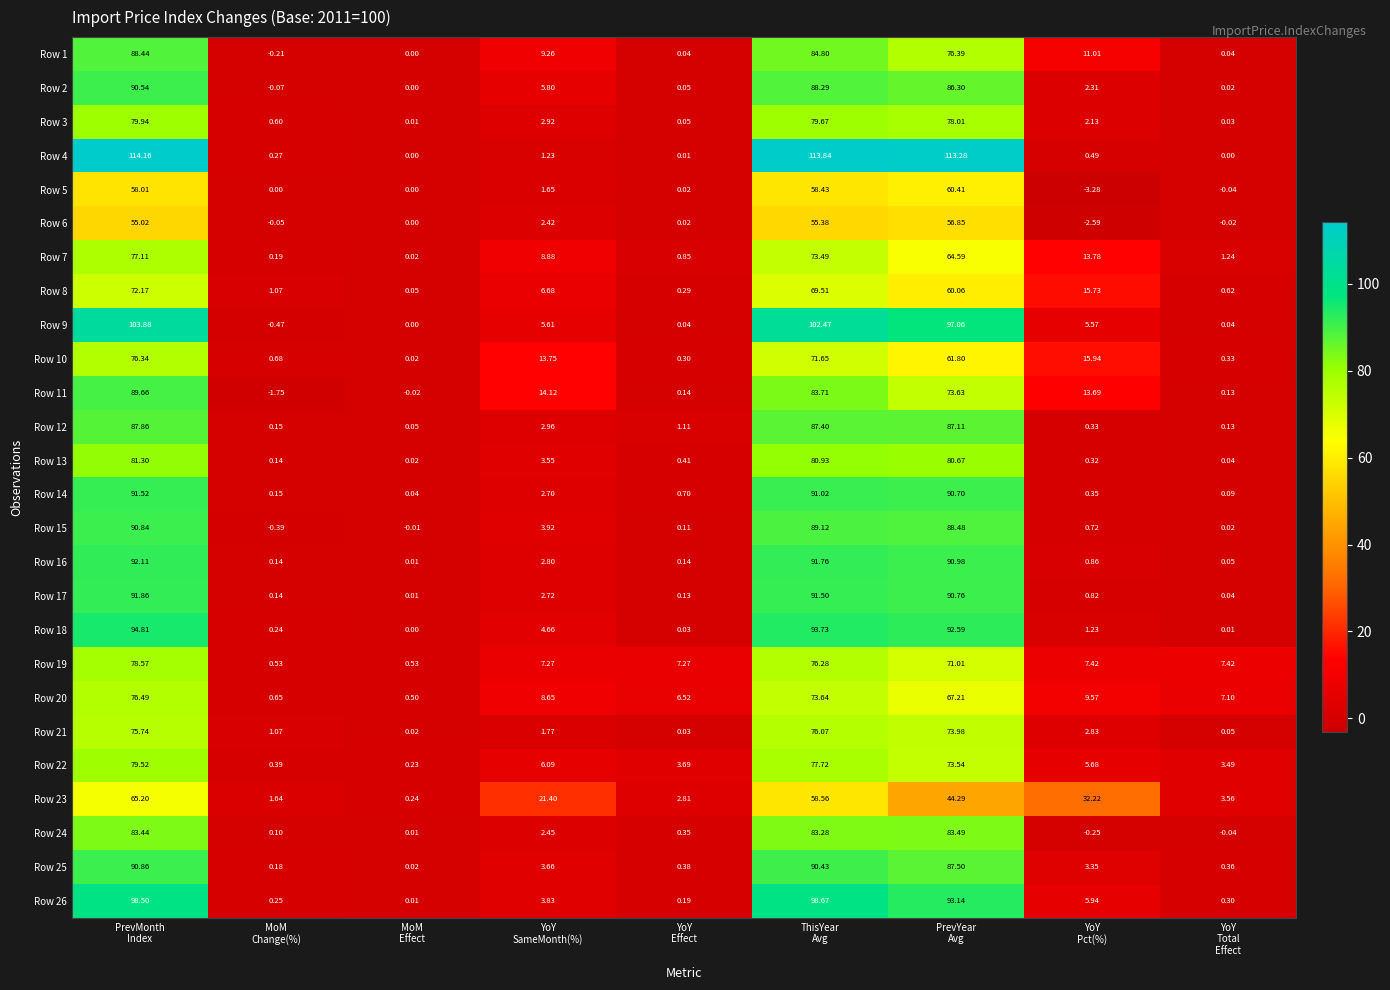

Which category has the lowest value across all series?

YoY
Pct(%)